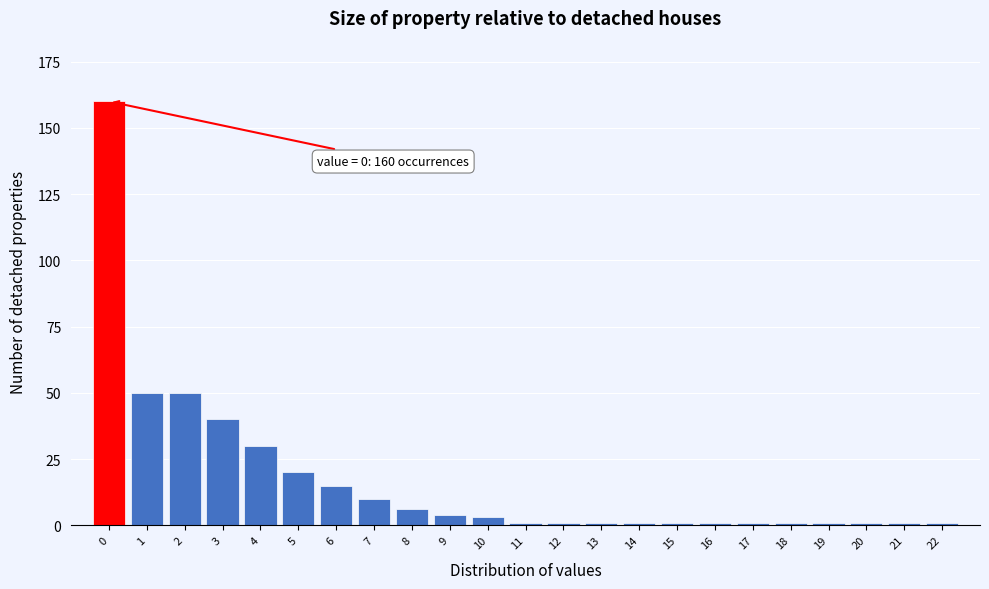

Reading left to right, what are all the values shown in this chart?

160	50	50	40	30	20	15	10	6	4	3	1	1	1	1	1	1	1	1	1	1	1	1